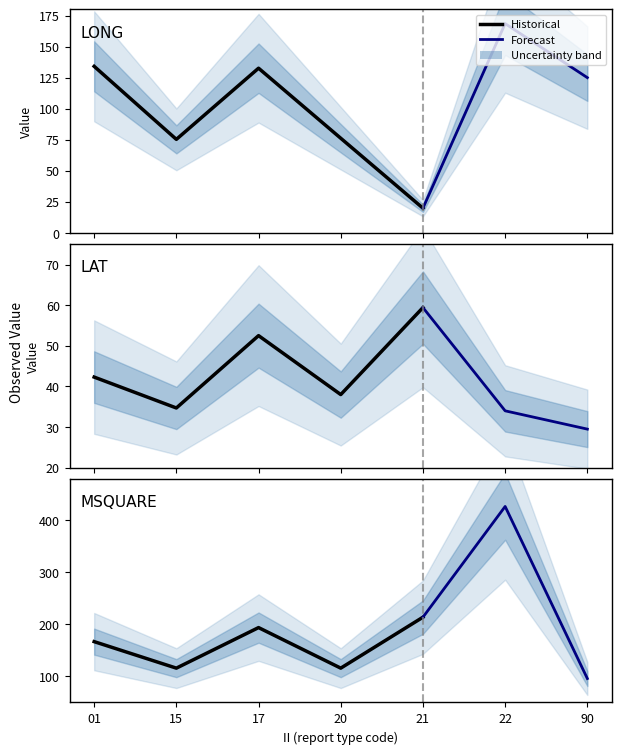

At 17, list the series in order from smallest to largest.

LAT, LONG, MSQUARE